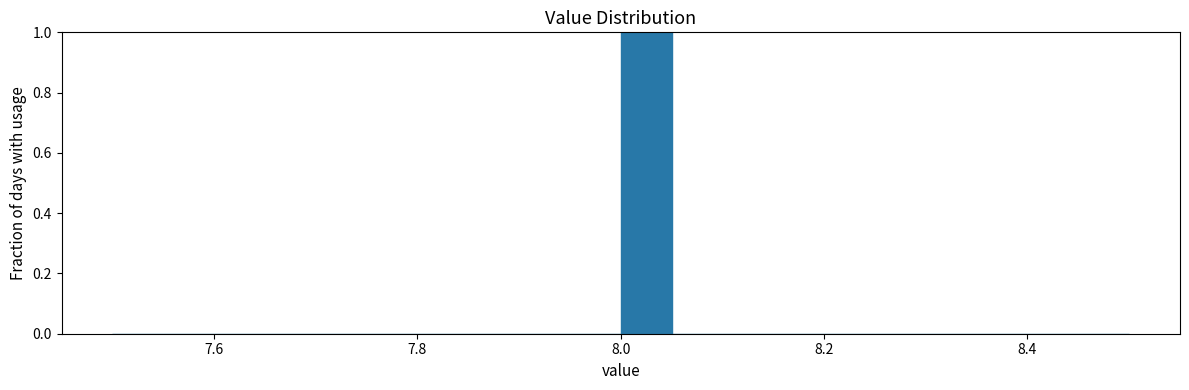

Around what value on the x-axis is the tallest bar? Give the approximate position of its centre, as read against the axis.

8.02